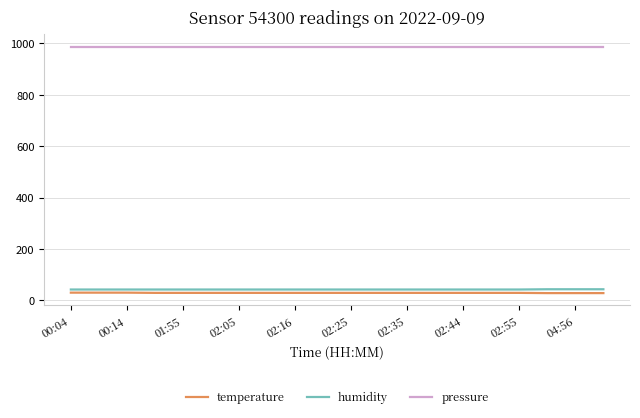

Which series has the largest total across all categories?

pressure